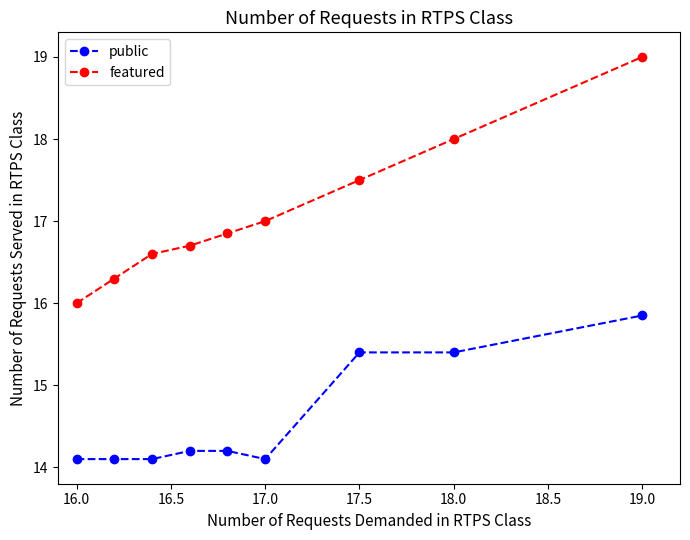

At how many categories does at least one series exceed 14?

9